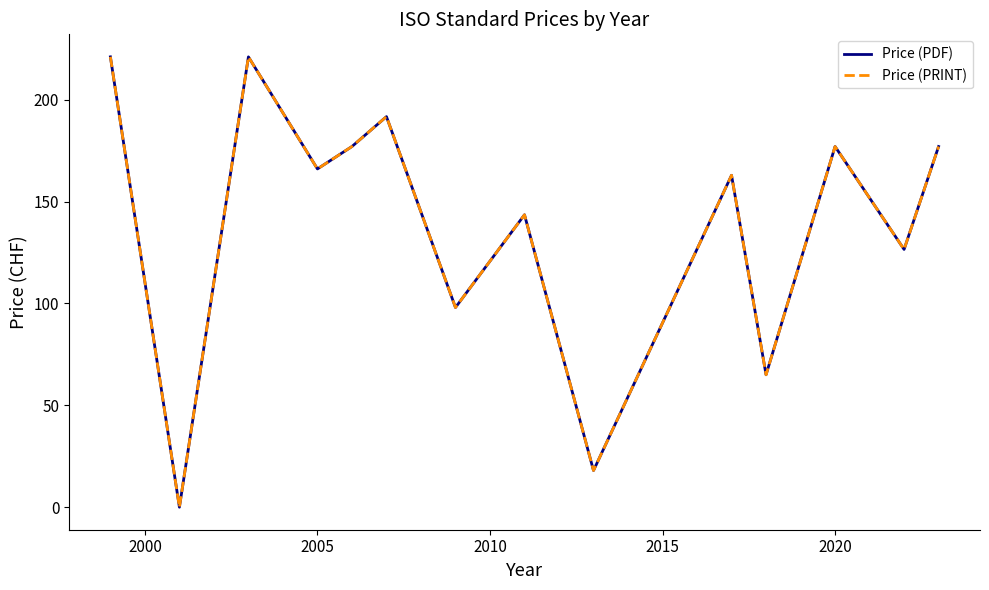

Reading left to right, transcribe all the data shown in this chart.

Price (PDF): 221.0	0.0	221.0	166.0	177.0	191.7	98.0	143.5	18.0	162.9	65.0	177.0	126.5	177.0
Price (PRINT): 221.0	0.0	221.0	166.0	177.0	191.7	98.0	143.5	18.0	162.9	65.0	177.0	126.5	177.0